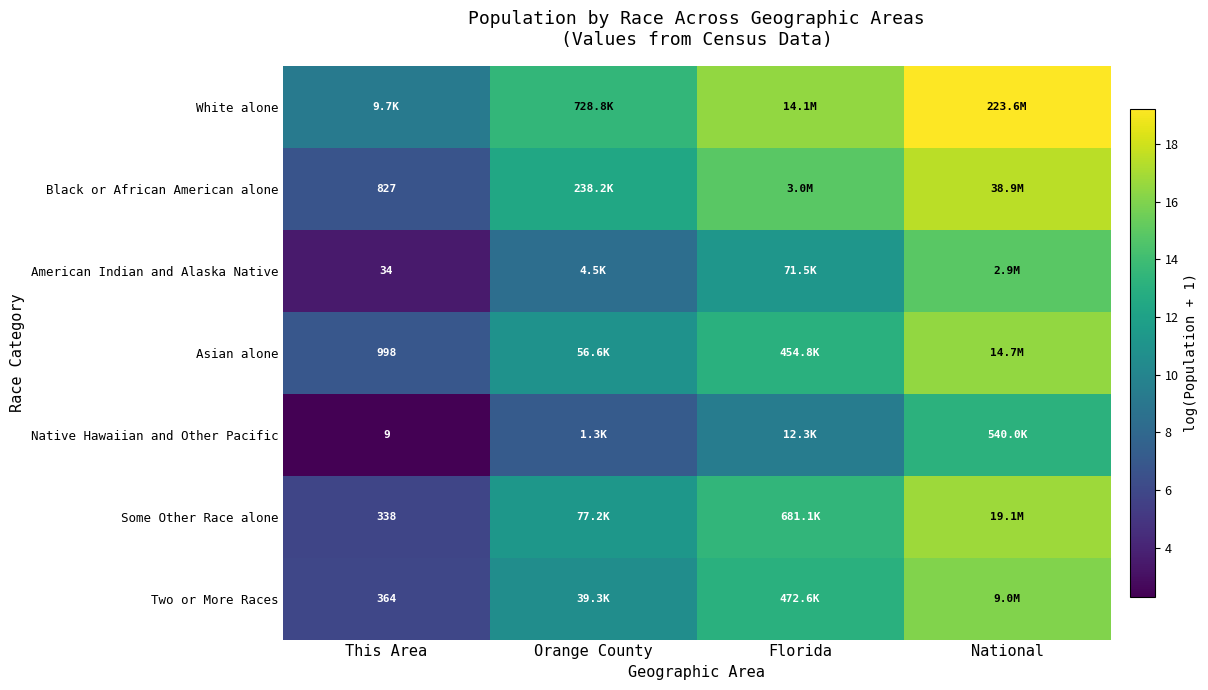

The Native Hawaiian and Other Pacific series shows 7.1 at Orange County. True or false?

True